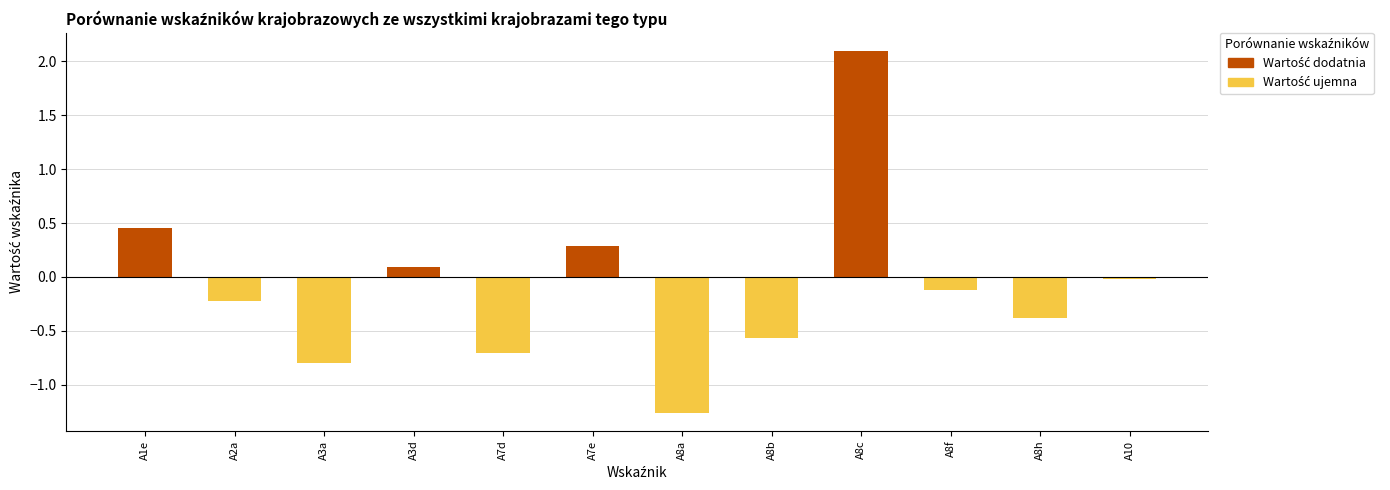

What is the value of the Negative bar at the 3rd from the left?

-0.8